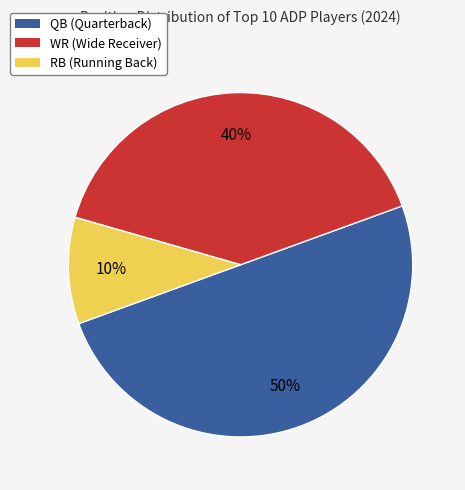

Between QB and RB, which is larger?

QB